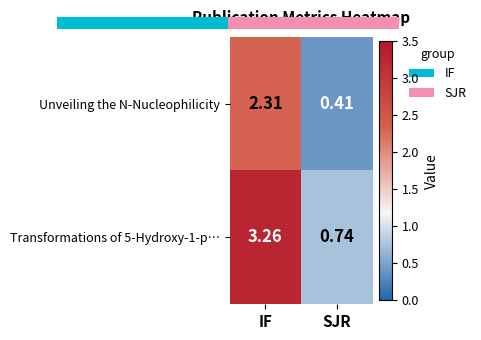

What is the minimum value shown in the chart?

0.4